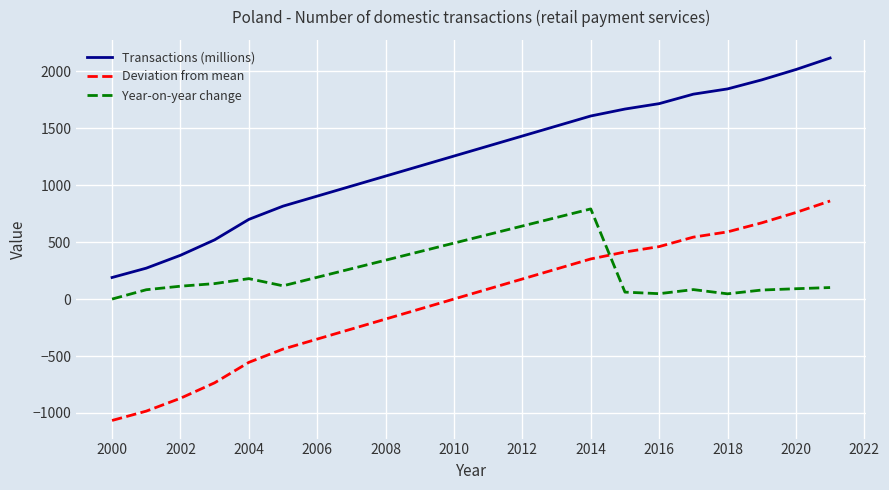

True or false: Deviation from mean and Transactions (millions) intersect in this chart.

False